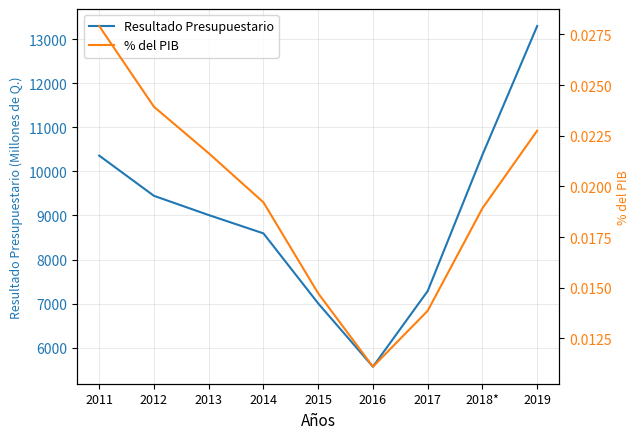

List the series in order of their peak value, highest first.

Resultado Presupuestario, % del PIB